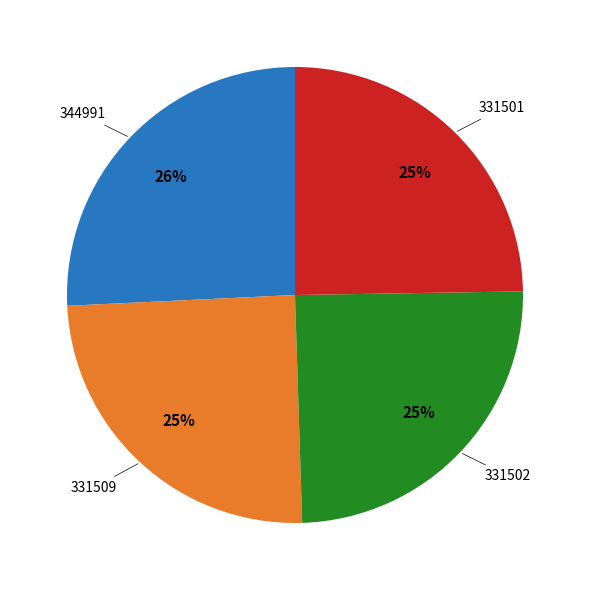

To the nearest percent, what is the average slice percentage?

25%